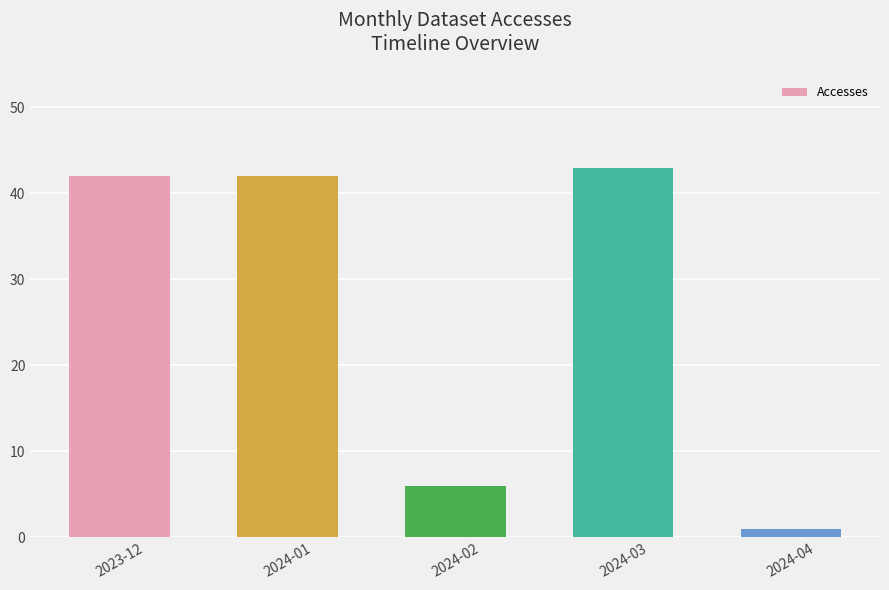

The value at 2024-02 is 8. True or false?

False